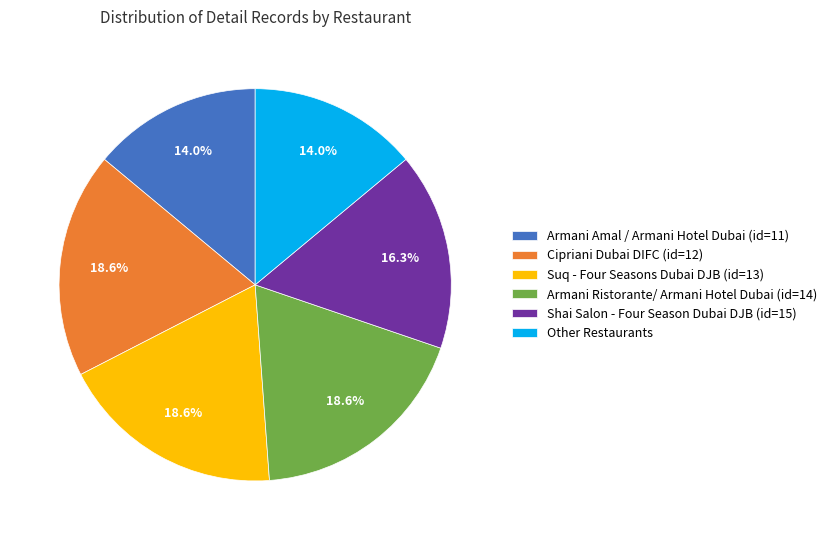

Is there a majority slice in this chart?

No